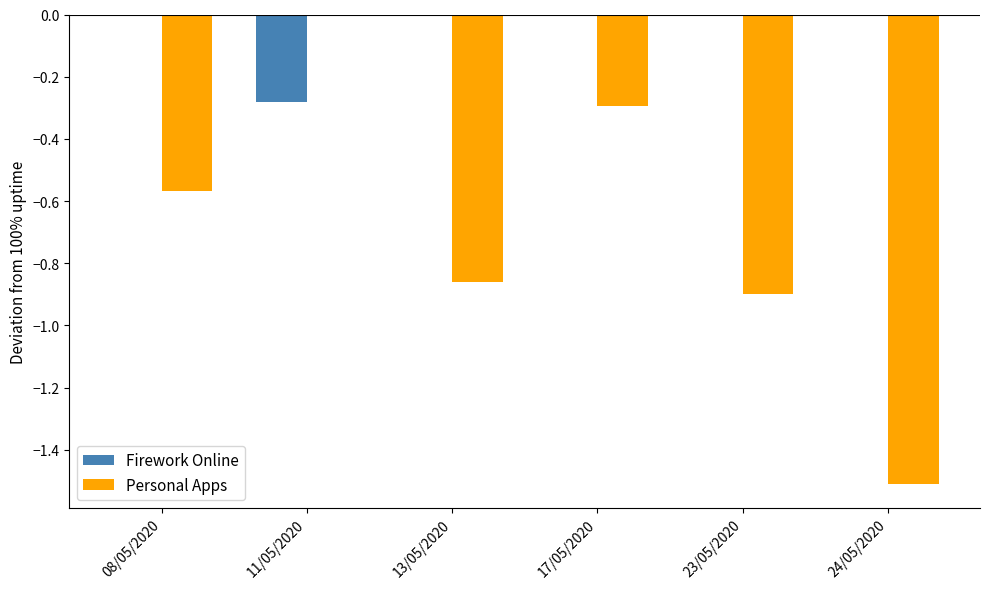

Are the bars horizontal?

No